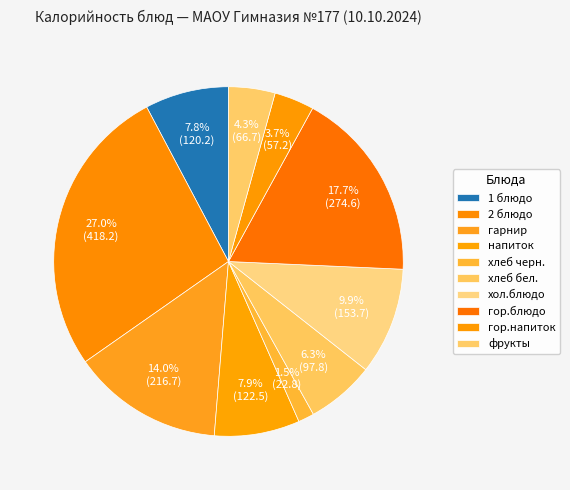

To the nearest percent, what is the difference between the фрукты and хлеб бел. slice percentages?

2%